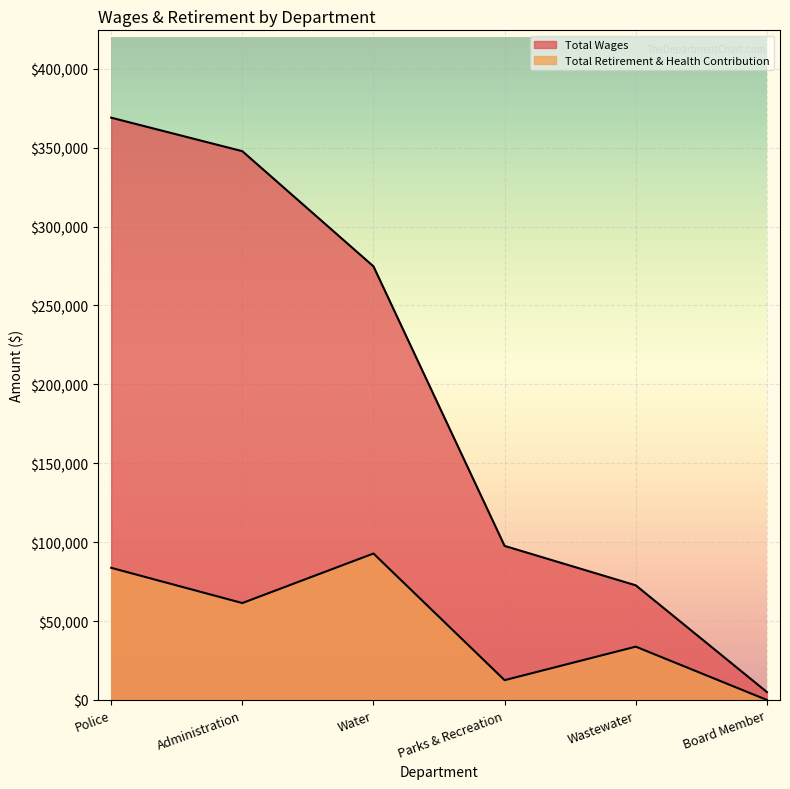

What is the approximate value of Total Retirement & Health Contribution at Administration?

61391